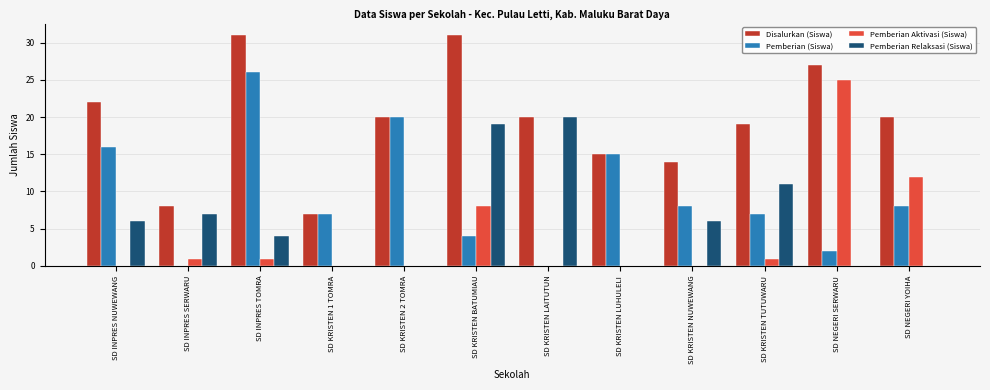

What is the total value across all series at SD INPRES NUWEWANG?

44